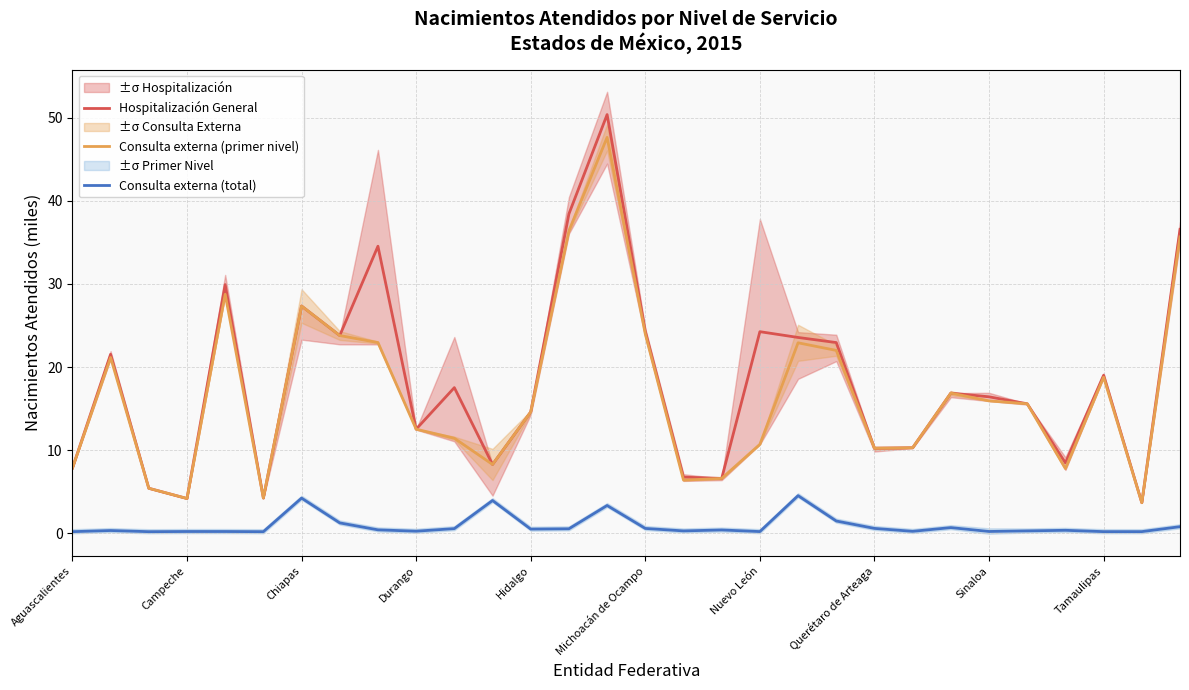

True or false: Consulta externa (total) and Consulta externa (primer nivel) cross at least once.

False